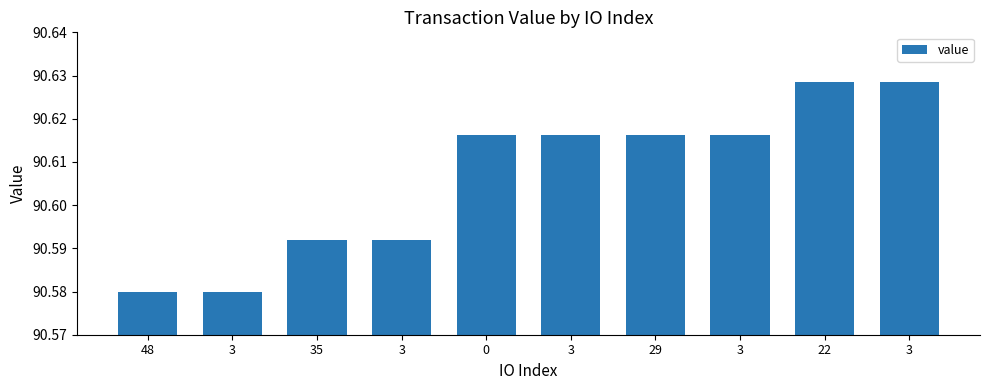

Which label corresponds to the smallest value in the chart?

48